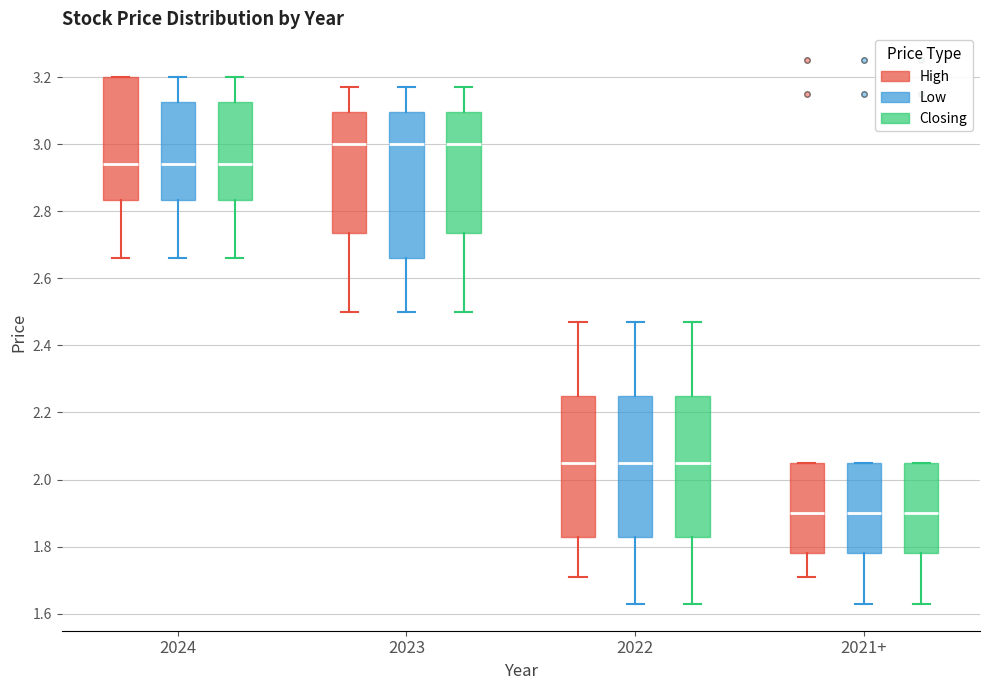

Reading left to right, transcribe this box plot: for each box, give where its median line is, the range the box spans, and where its two whiskers end, as read against the y-axis. The values are not printed on the chart, so give them approximately, as read against the axis.

2024 (High): median 2.94, box 2.84 to 3.20, whiskers 2.66 to 3.20
2024 (Low): median 2.94, box 2.84 to 3.12, whiskers 2.66 to 3.20
2024 (Closing): median 2.94, box 2.84 to 3.12, whiskers 2.66 to 3.20
2023 (High): median 3.00, box 2.74 to 3.10, whiskers 2.50 to 3.18
2023 (Low): median 3.00, box 2.66 to 3.10, whiskers 2.50 to 3.18
2023 (Closing): median 3.00, box 2.74 to 3.10, whiskers 2.50 to 3.18
2022 (High): median 2.06, box 1.84 to 2.26, whiskers 1.72 to 2.48
2022 (Low): median 2.06, box 1.84 to 2.26, whiskers 1.64 to 2.48
2022 (Closing): median 2.06, box 1.84 to 2.26, whiskers 1.64 to 2.48
2021+ (High): median 1.90, box 1.78 to 2.06, whiskers 1.72 to 2.06
2021+ (Low): median 1.90, box 1.78 to 2.06, whiskers 1.64 to 2.06
2021+ (Closing): median 1.90, box 1.78 to 2.06, whiskers 1.64 to 2.06